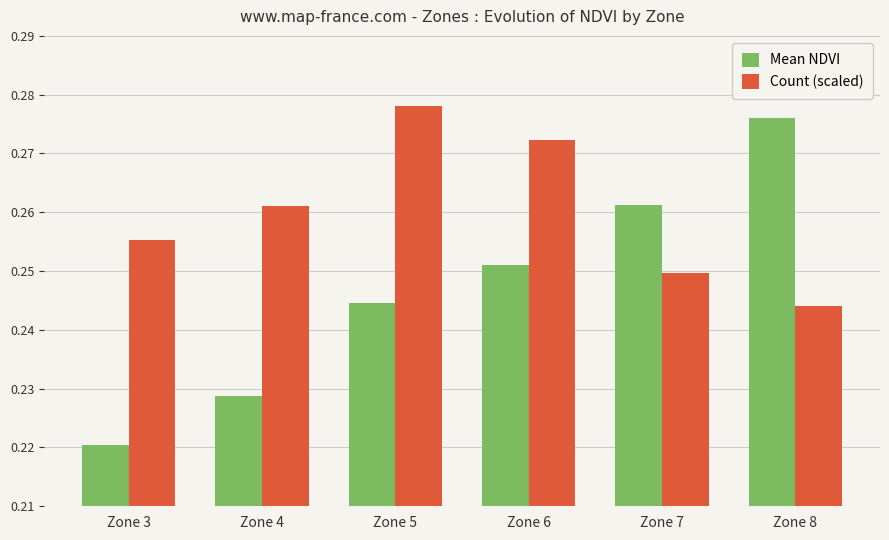

Count the Mean NDVI values in the range 0 to 1.

6